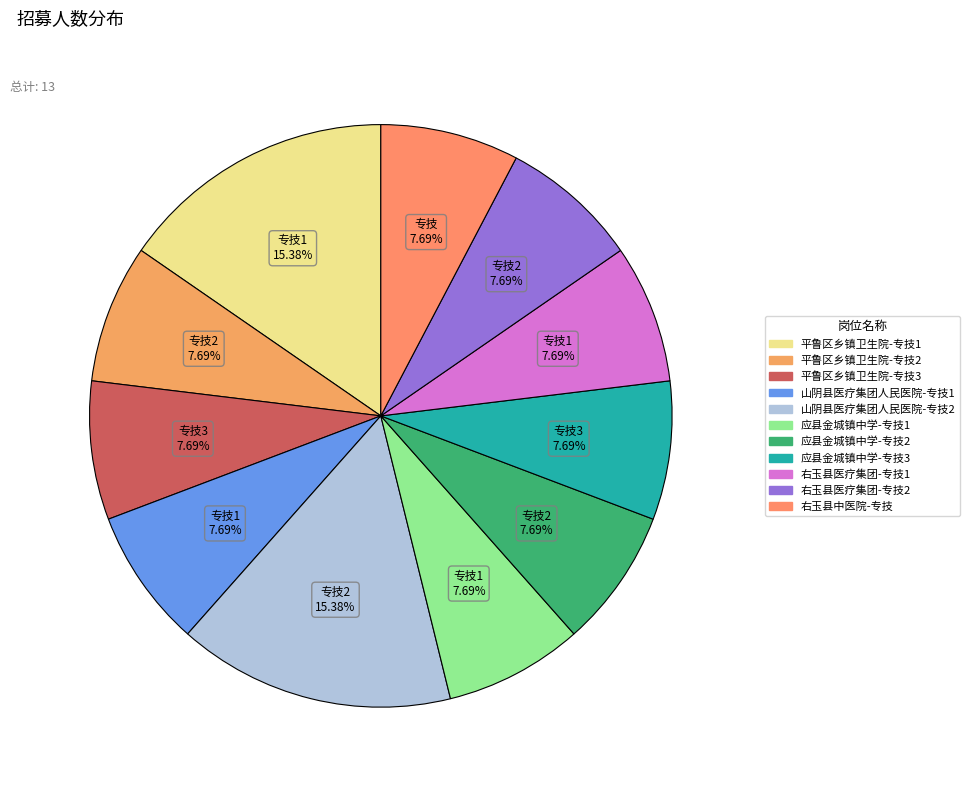

What percentage is the 右玉县医疗集团-专技2 slice, to the nearest percent?

8%